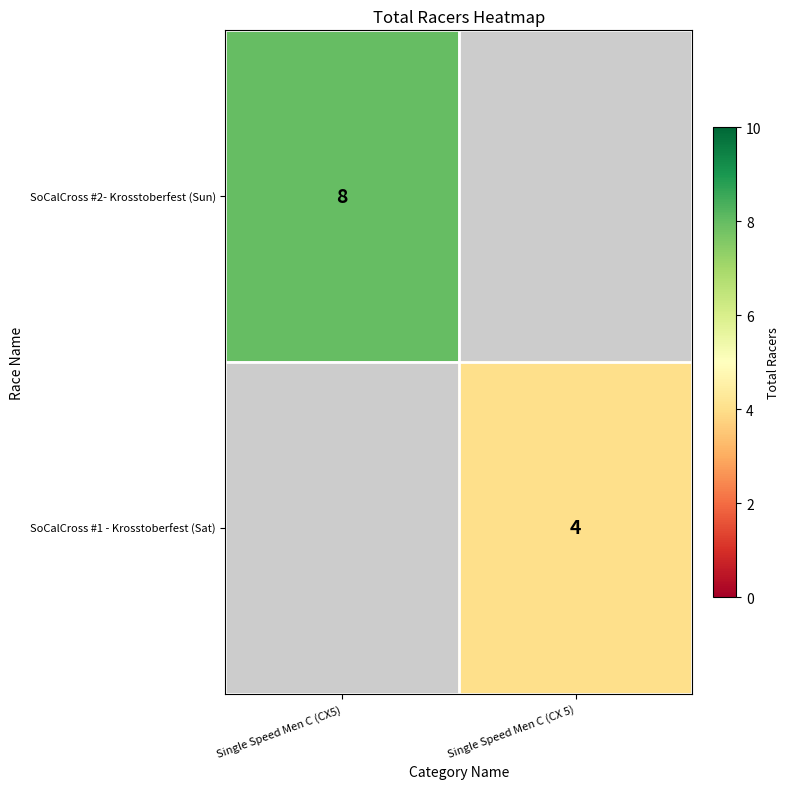

How many categories are shown in the chart?

2